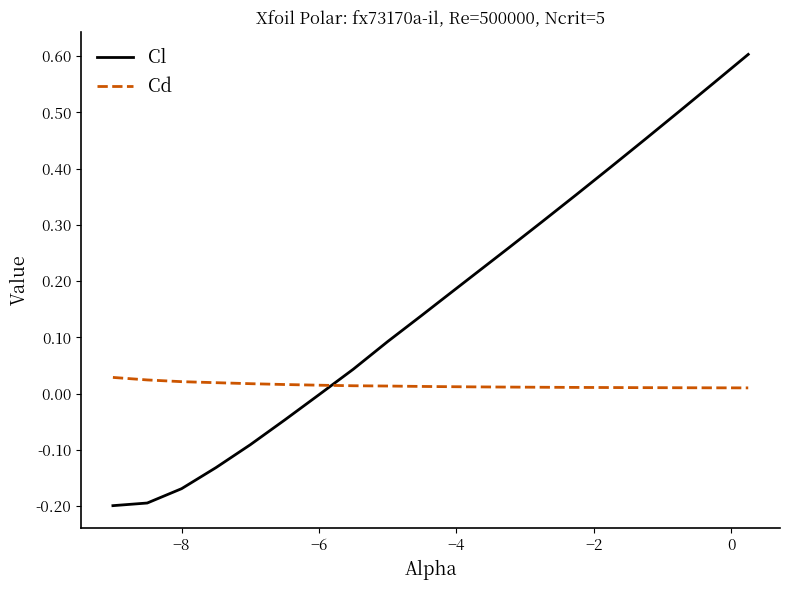

Which series has the largest total across all categories?

Cl